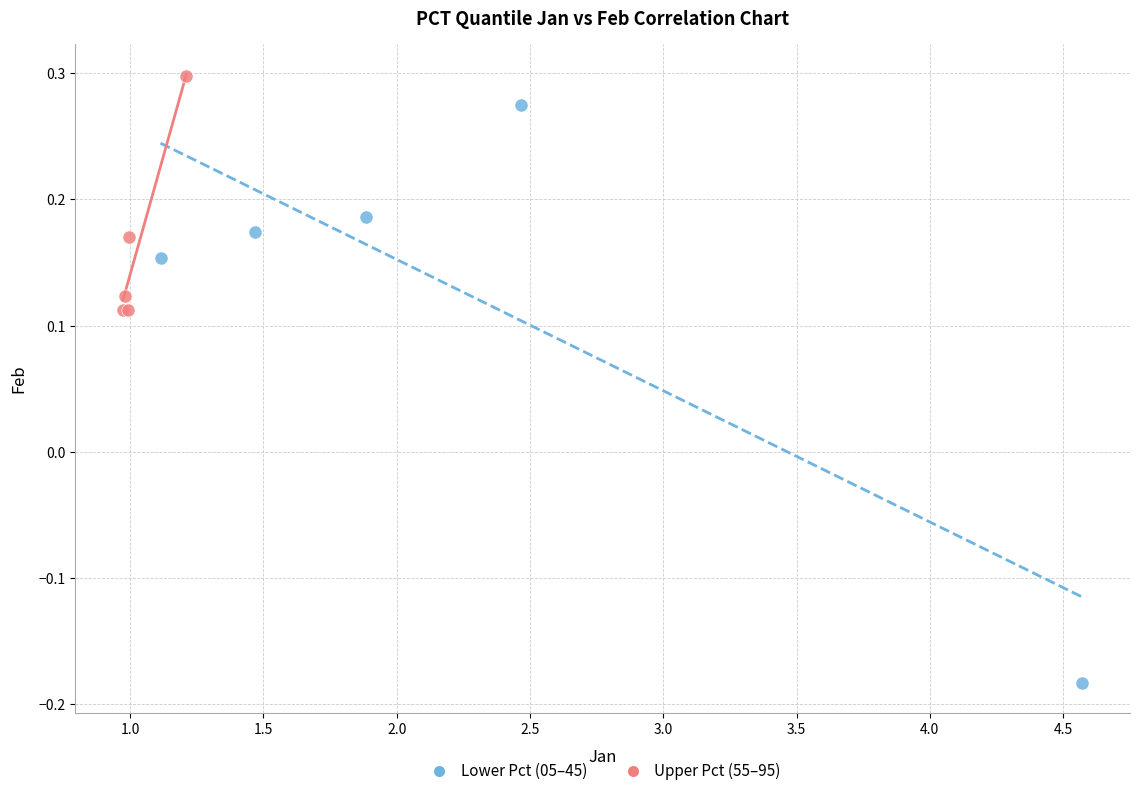

Which series reaches the maximum Y coordinate?

Upper Pct (55–95)